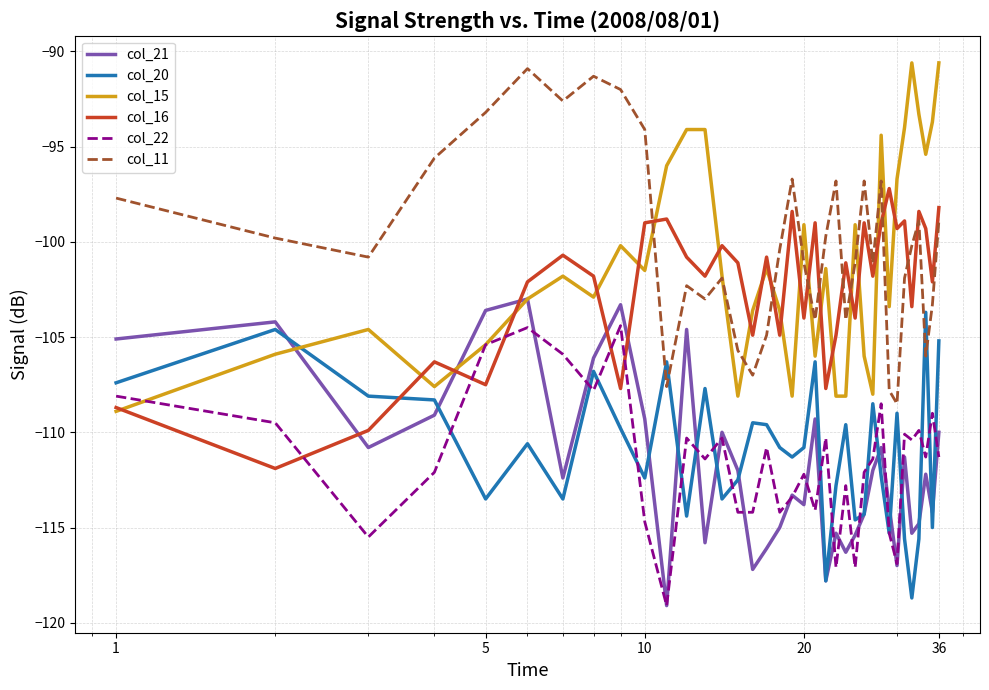

List the series in order of their peak value, highest first.

col_15, col_11, col_16, col_21, col_20, col_22